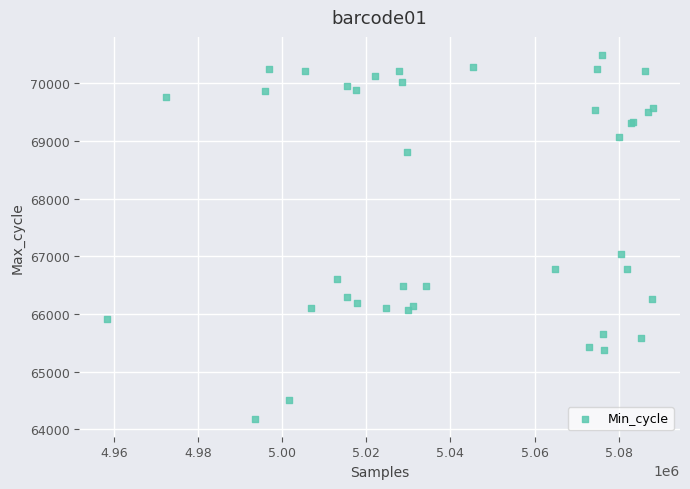

What Y value in the scatter plot is closest to 67337?

67031